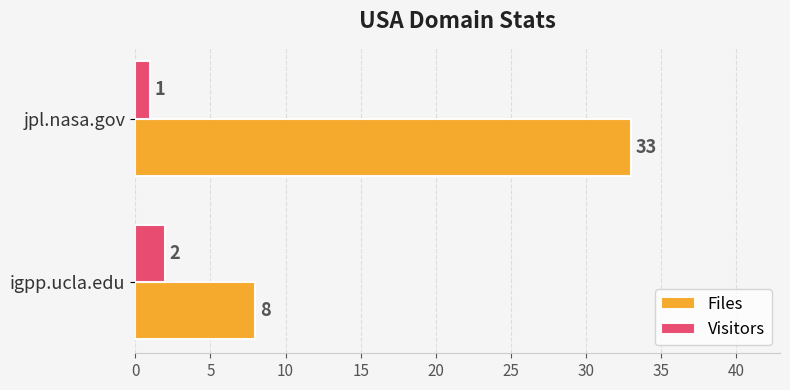

At which category is the sum across all series the highest?

jpl.nasa.gov